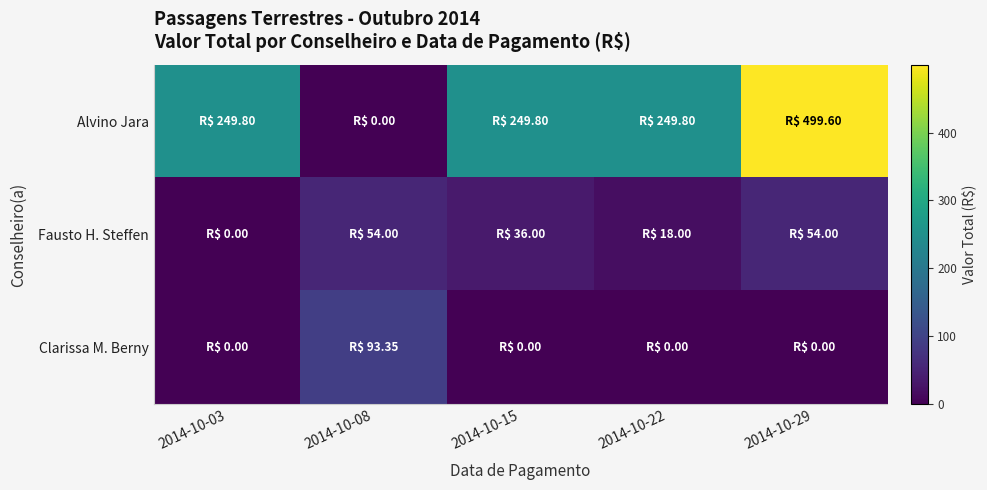

Between 2014-10-22 and 2014-10-29, which is larger?

2014-10-29